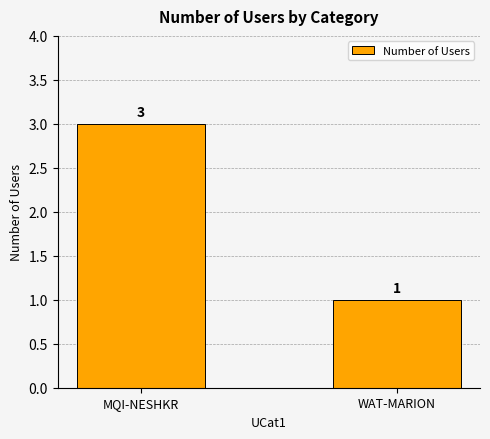

At which category does the chart reach its minimum across all series?

WAT-MARION